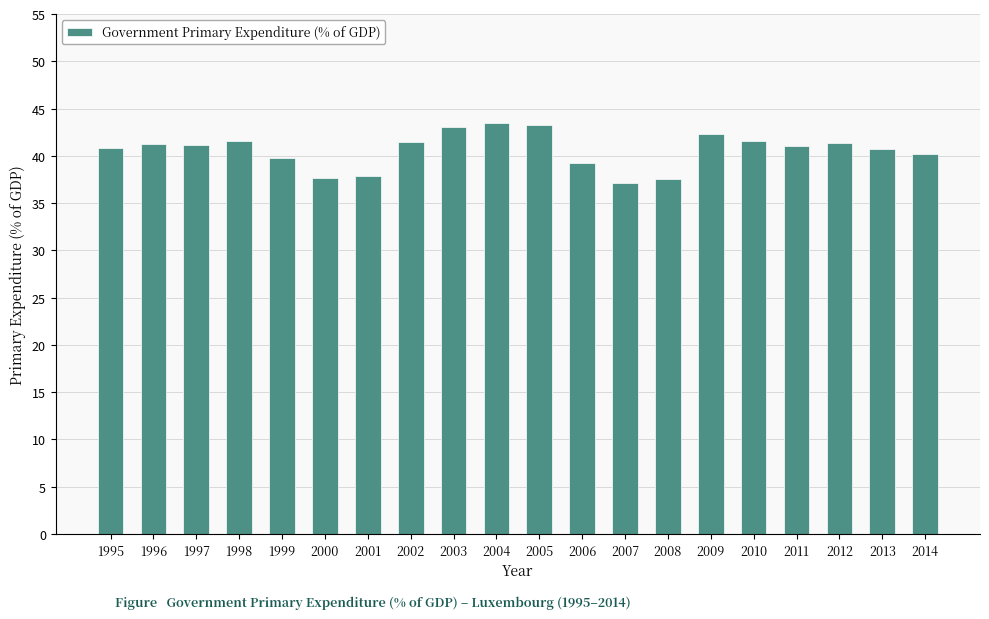

Between 2009 and 2004, which is larger?

2004